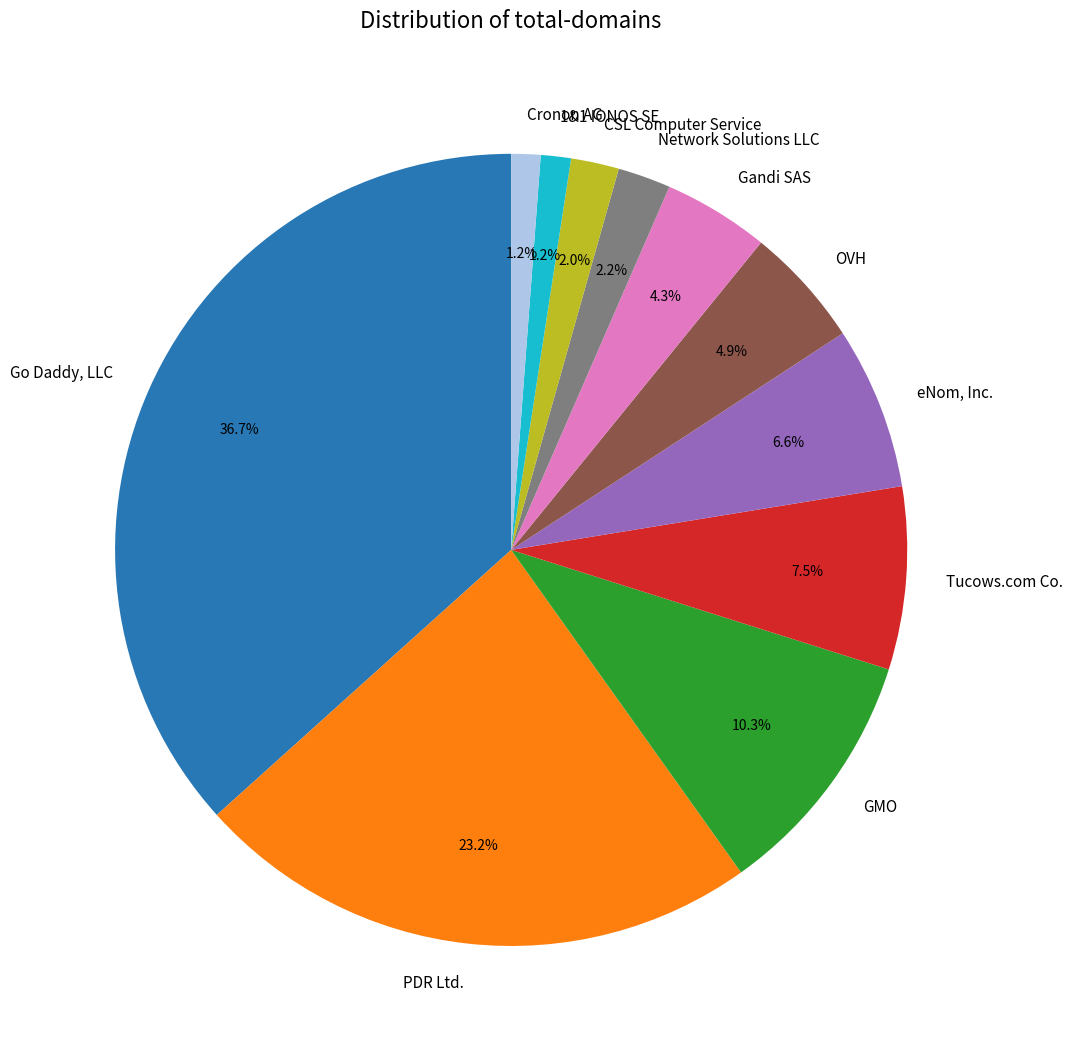

Is eNom, Inc. the majority of the pie?

No